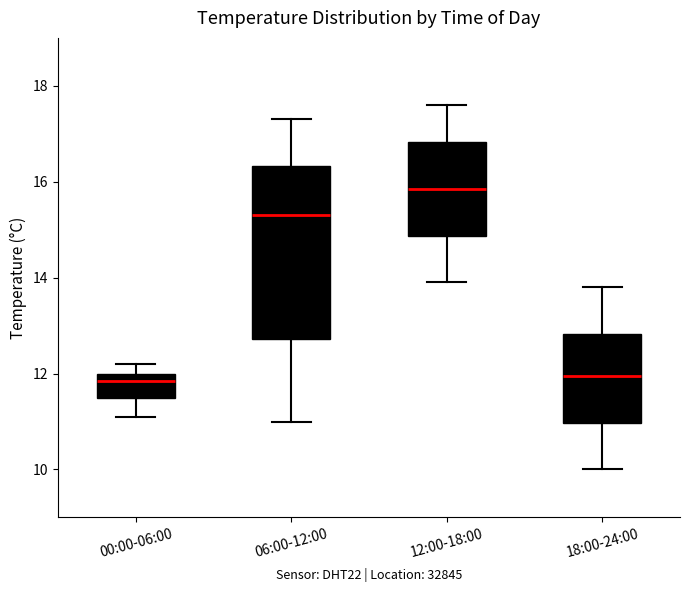

Comparing the boxes themselves (not the whiskers), which one is the tallest?

06:00-12:00